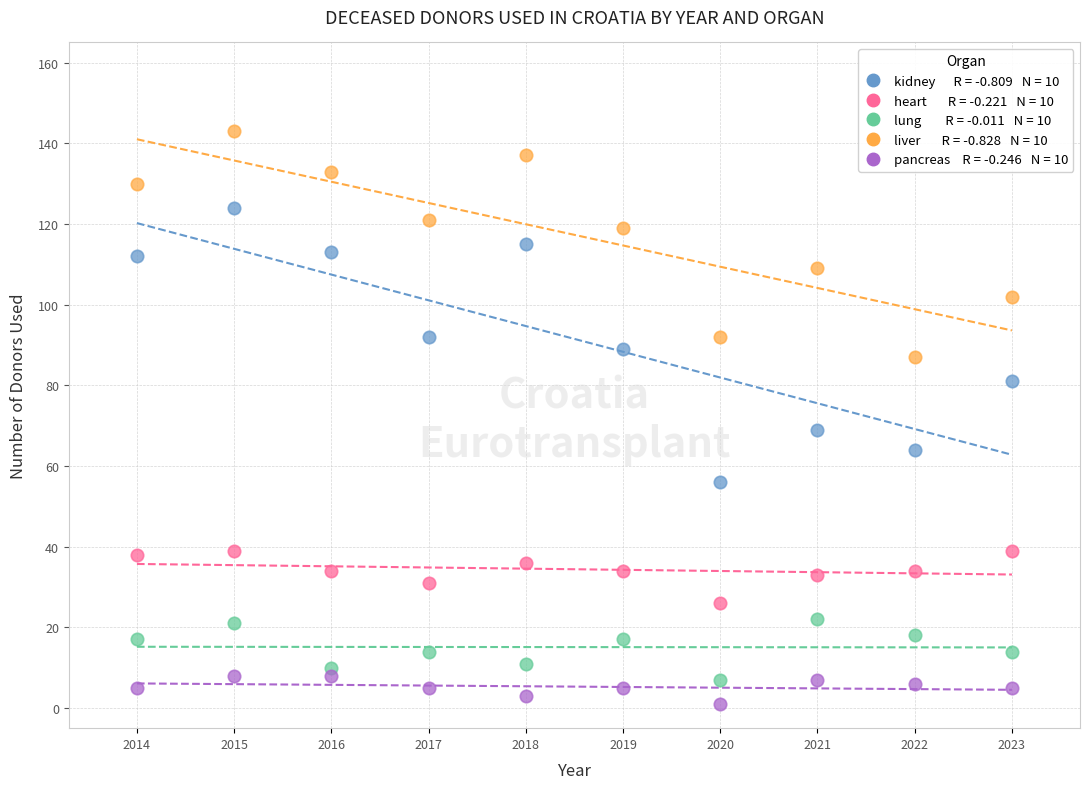

Across all data points, what is the range of X values (max minus min)?

9